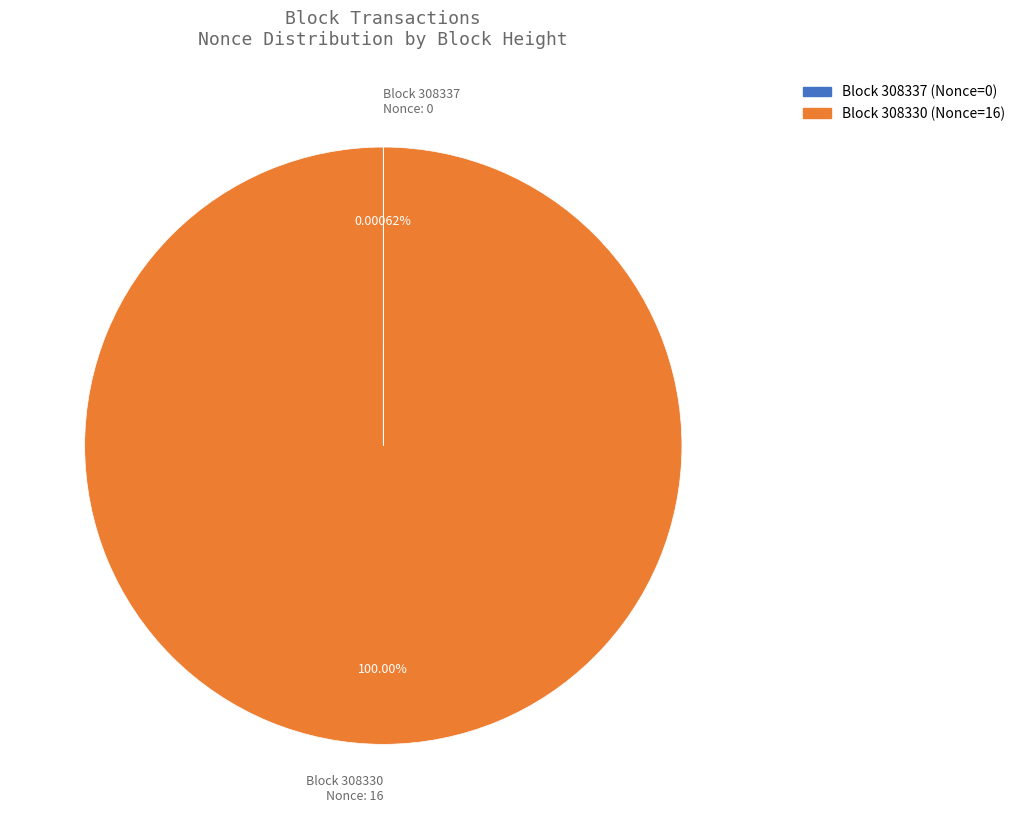

Is there a majority slice in this chart?

Yes